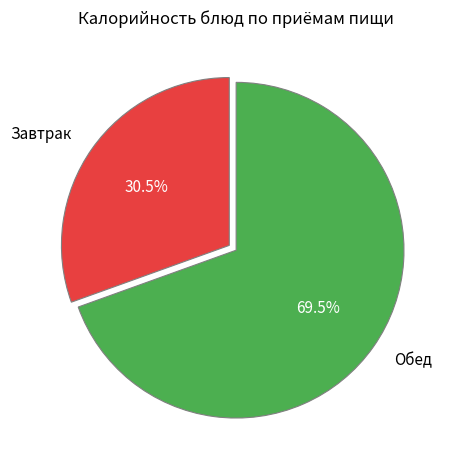

Which slice is the largest?

Обед